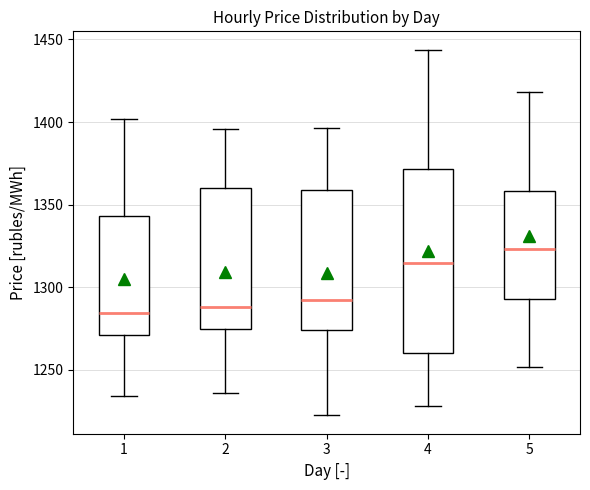

Where does the upper whisker of the box at x = 1 end on the y-axis? The values are not printed on the chart, so give them approximately, as read against the axis.

1400